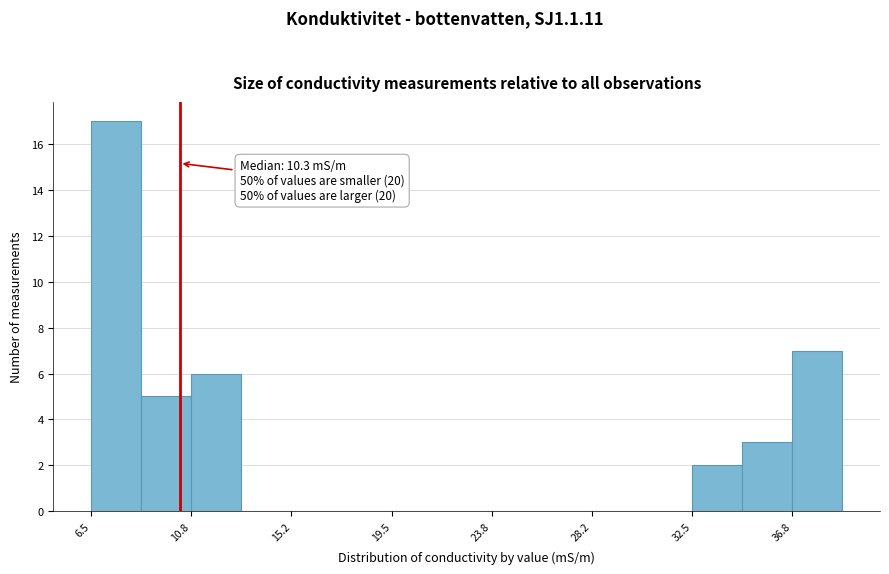

Over which range of the x-axis is the bar tallest?

6.5 to 8.5